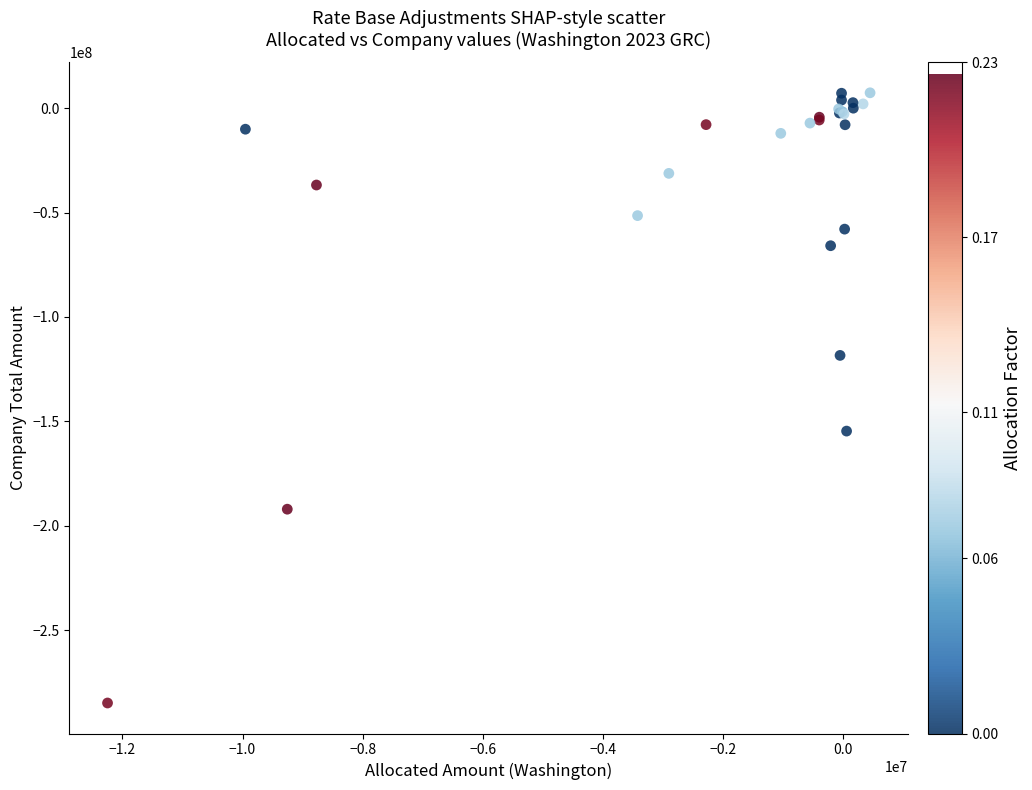

What Y value in the scatter plot is closest to -138801640?

-154701943.2